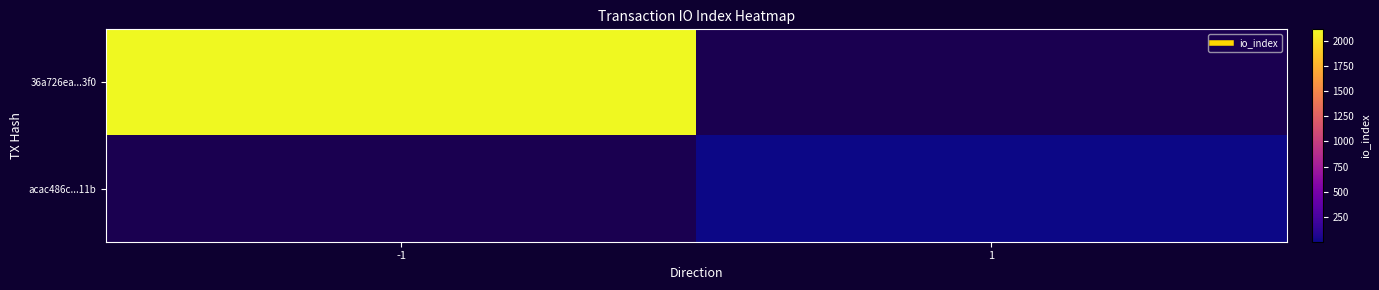

Reading left to right, list all the values displayed in this chart.

36a726ea...3f0: -1=2114	1=0
acac486c...11b: -1=0	1=3